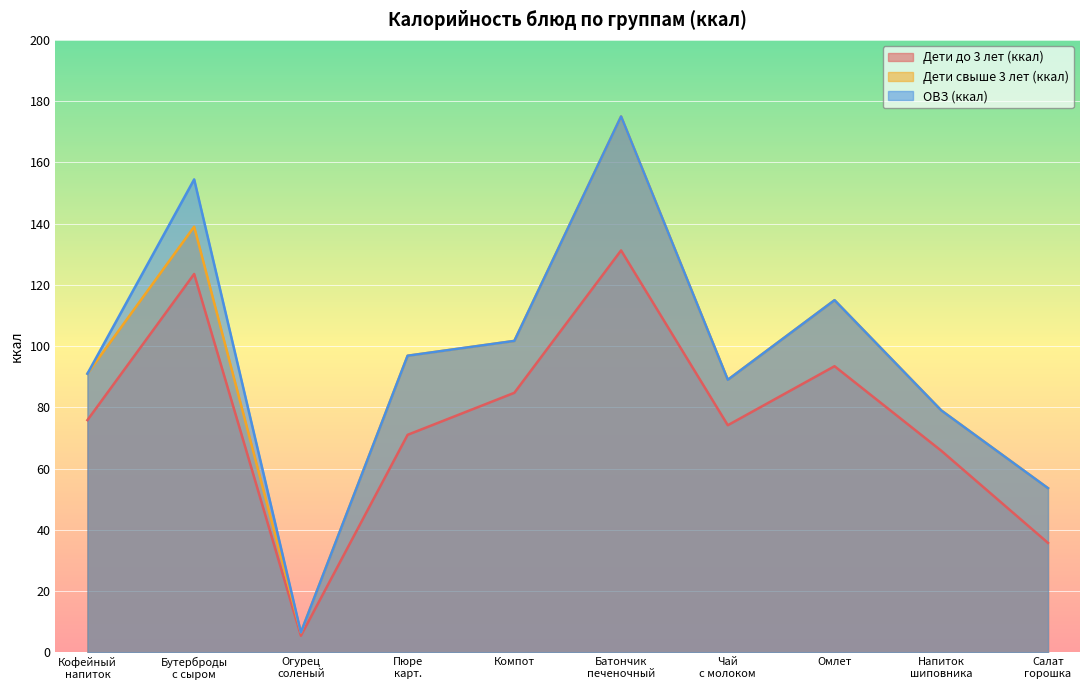

True or false: ОВЗ (ккал) and Дети до 3 лет (ккал) cross at least once.

False